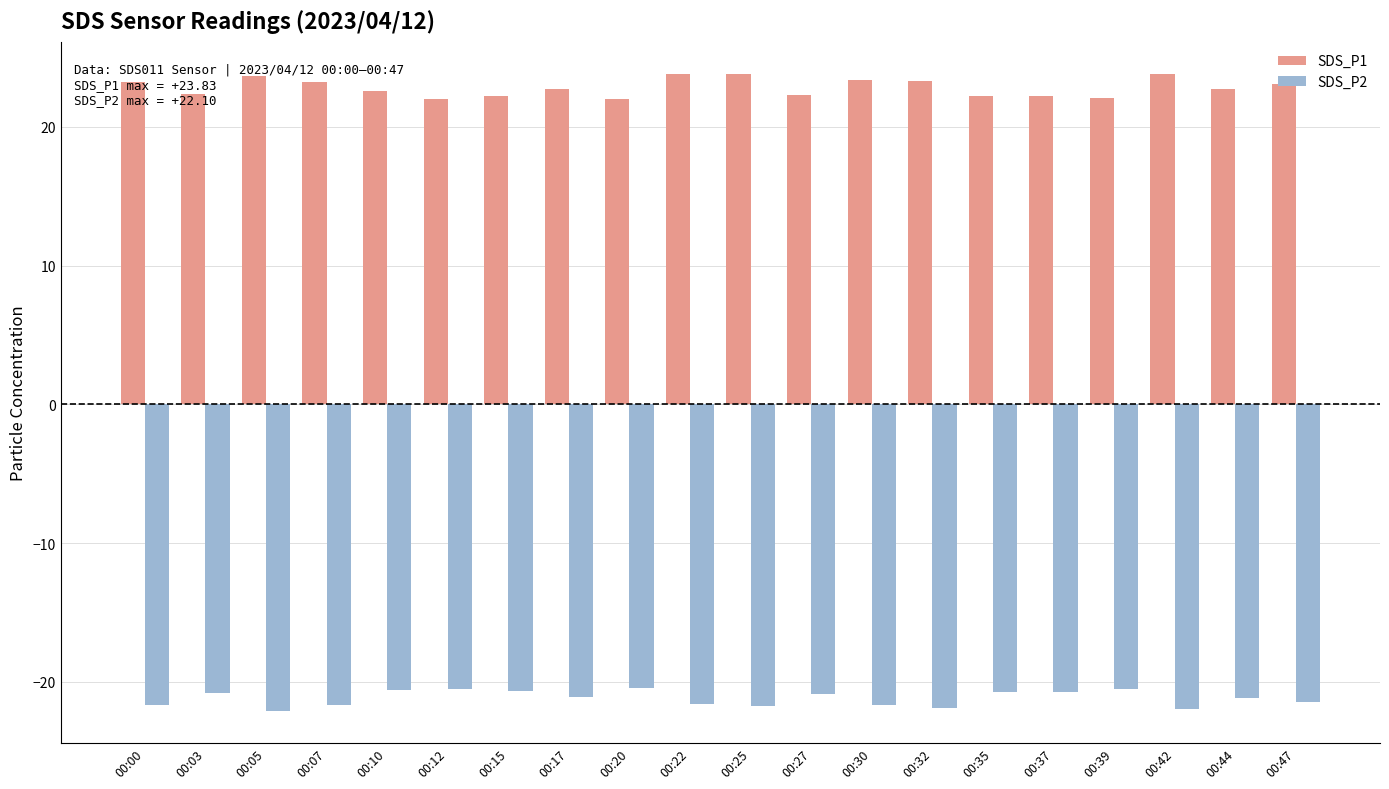

What is the difference between the maximum and second lowest values in the SDS_P1 series?

1.9